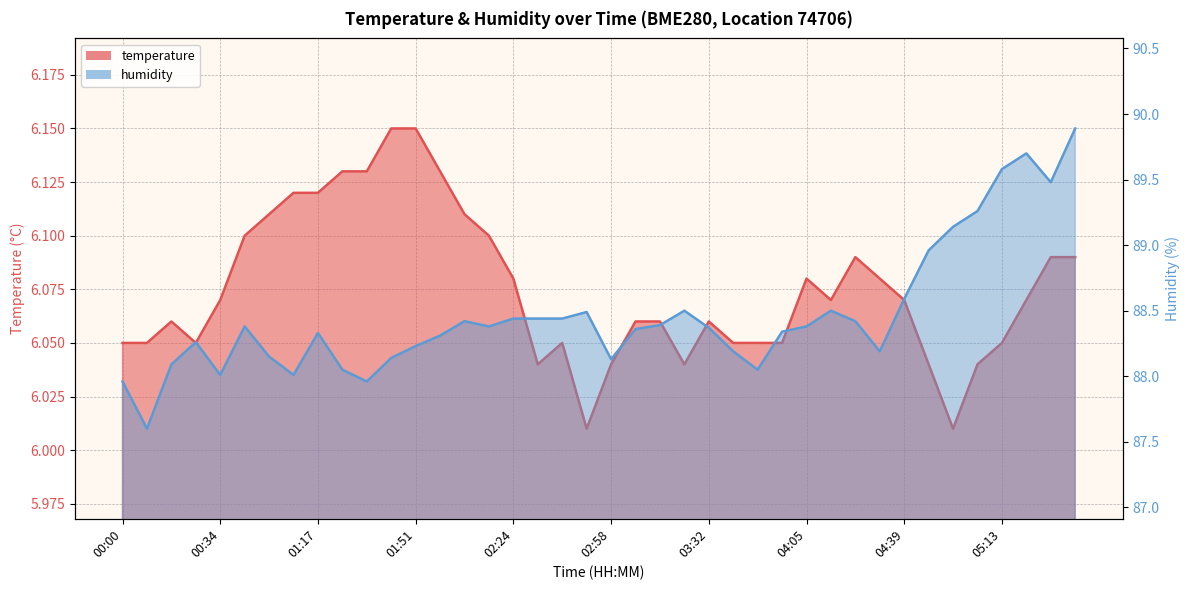

Reading left to right, what are all the values shown in this chart?

temperature: 00:00=6.0	00:09=6.0	00:17=6.1	00:26=6.0	00:34=6.1	00:52=6.1	01:00=6.1	01:09=6.1	01:17=6.1	01:25=6.1	01:34=6.1	01:42=6.2	01:51=6.2	01:59=6.1	02:07=6.1	02:16=6.1	02:24=6.1	02:32=6.0	02:41=6.0	02:49=6.0	02:58=6.0	03:06=6.1	03:15=6.1	03:23=6.0	03:32=6.1	03:40=6.0	03:49=6.0	03:57=6.0	04:05=6.1	04:14=6.1	04:22=6.1	04:31=6.1	04:39=6.1	04:48=6.0	04:56=6.0	05:04=6.0	05:13=6.0	05:21=6.1	05:30=6.1	05:38=6.1
humidity: 00:00=88.0	00:09=87.6	00:17=88.1	00:26=88.3	00:34=88.0	00:52=88.4	01:00=88.2	01:09=88.0	01:17=88.3	01:25=88.0	01:34=88.0	01:42=88.1	01:51=88.2	01:59=88.3	02:07=88.4	02:16=88.4	02:24=88.4	02:32=88.4	02:41=88.4	02:49=88.5	02:58=88.1	03:06=88.4	03:15=88.4	03:23=88.5	03:32=88.4	03:40=88.2	03:49=88.0	03:57=88.3	04:05=88.4	04:14=88.5	04:22=88.4	04:31=88.2	04:39=88.6	04:48=89.0	04:56=89.1	05:04=89.3	05:13=89.6	05:21=89.7	05:30=89.5	05:38=89.9